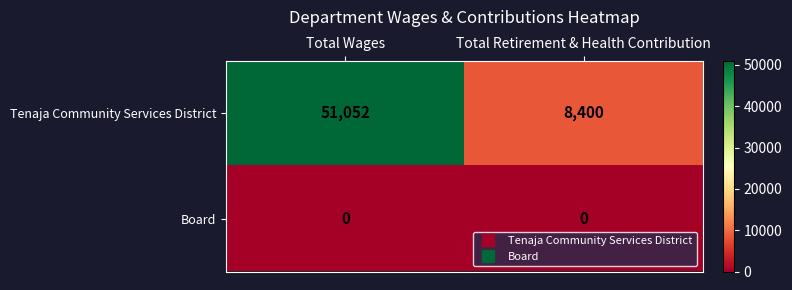

Is the value of Board at Total Wages greater than the value of Tenaja Community Services District at Total Wages?

No